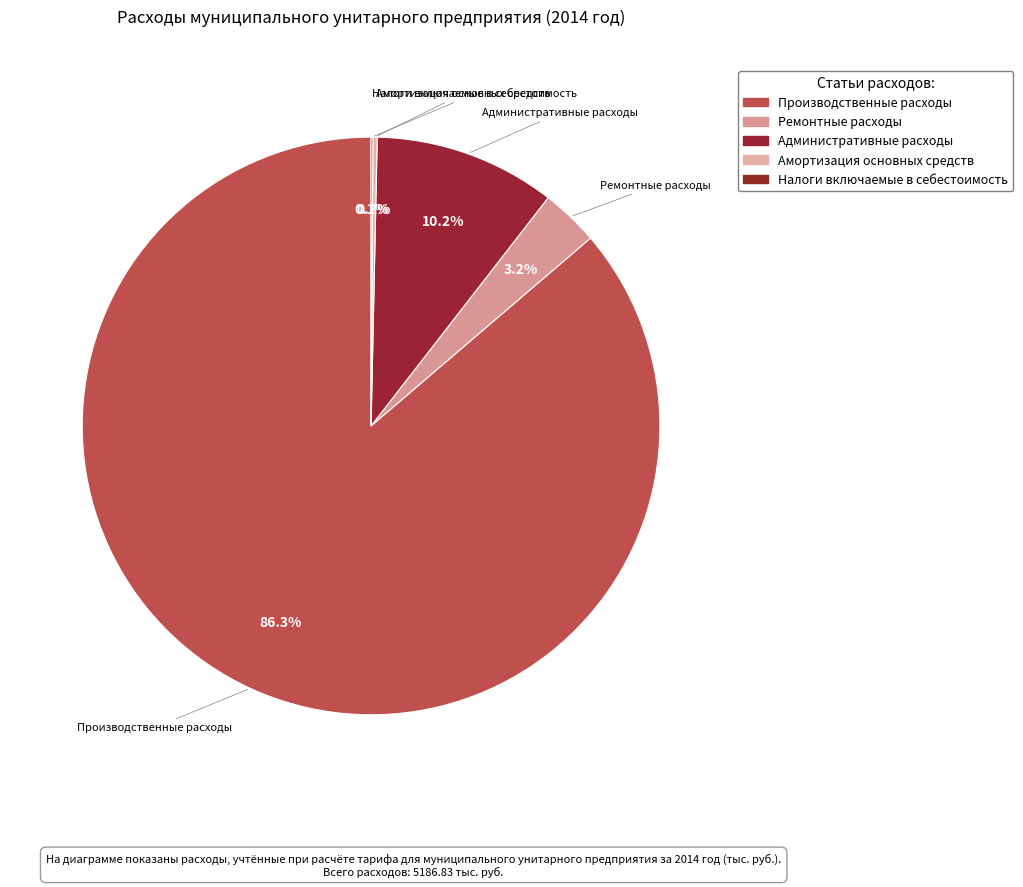

The Амортизация основных средств slice represents 1% of the pie. True or false?

False